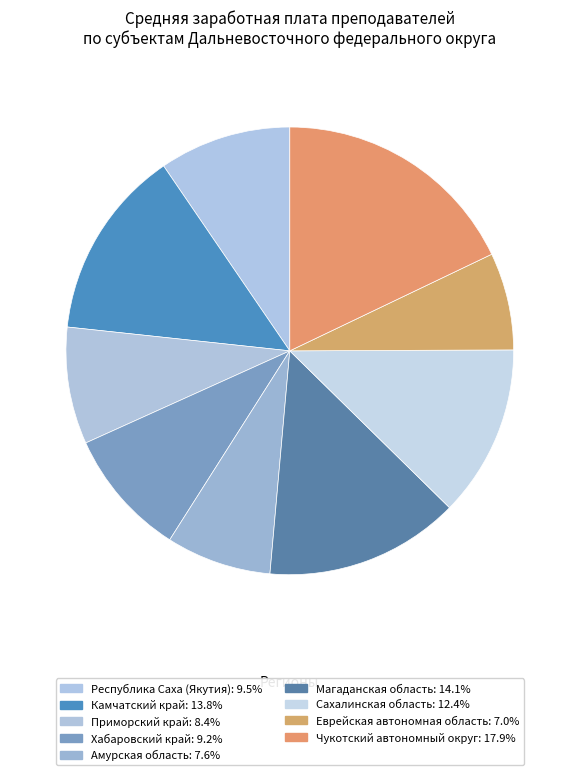

How many segments does this pie chart have?

9